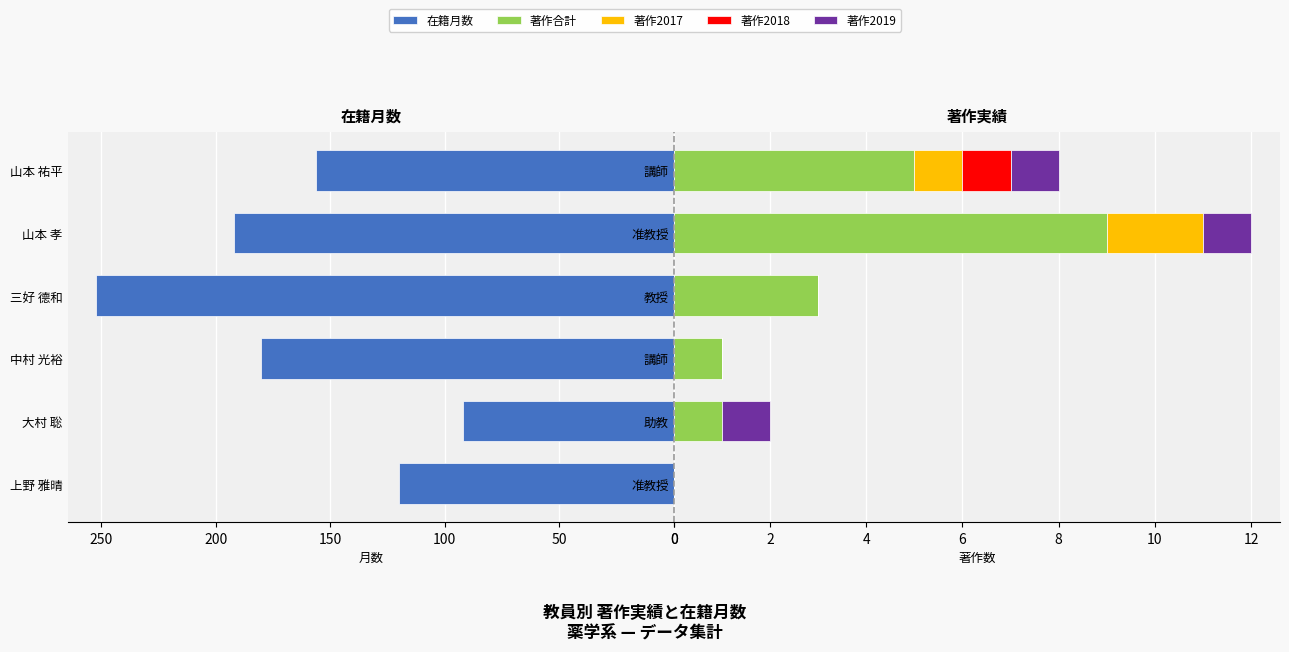

Rank the series by their maximum value, from highest to lowest.

在籍月数, 著作合計, 著作2017, 著作2018, 著作2019